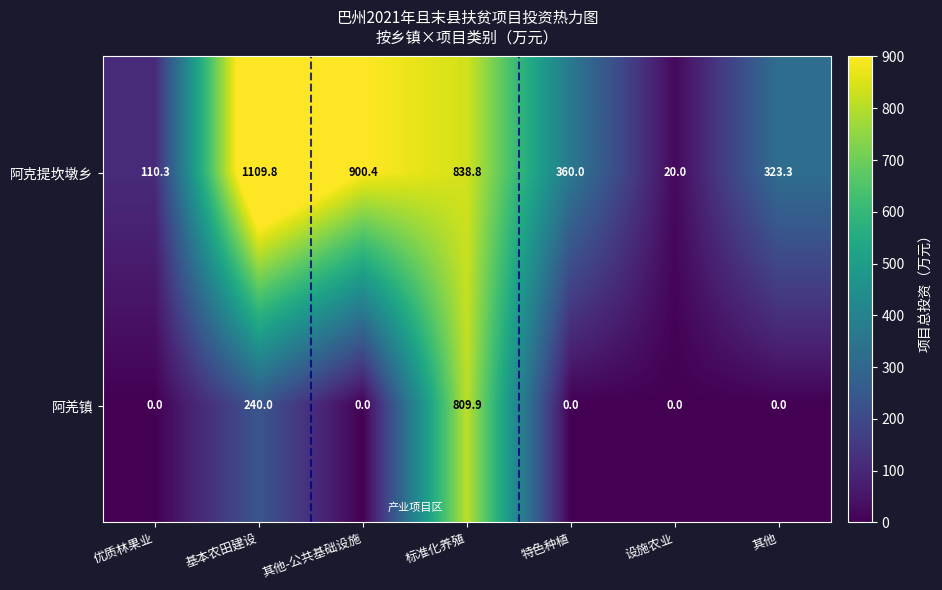

True or false: 阿羌镇 has a value of 0.0 at 优质林果业.

True